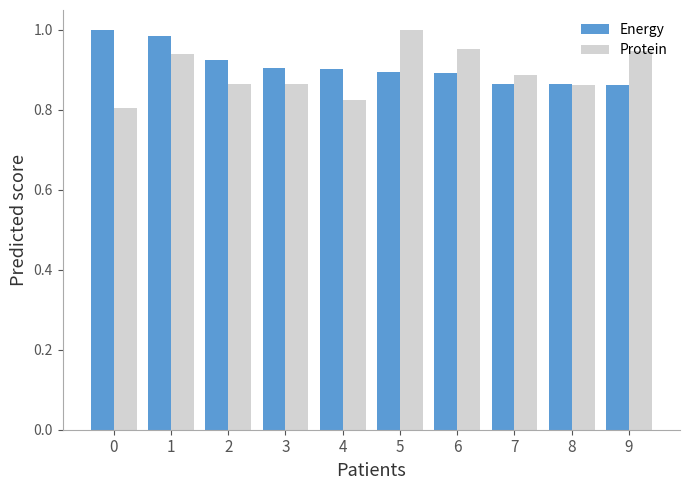

What is the total value across all series at 4?

1.7